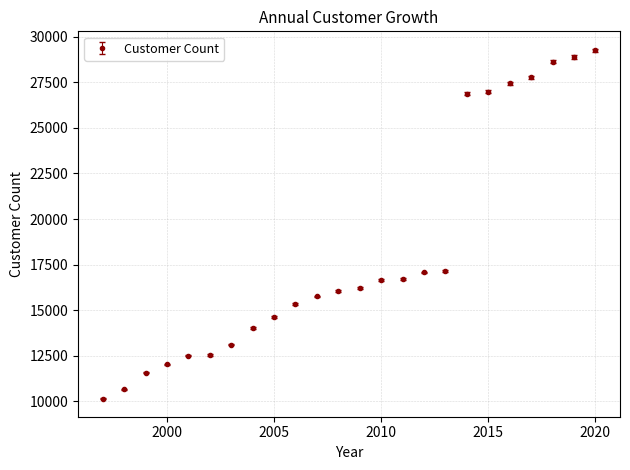

What is the greatest value displayed?

29244